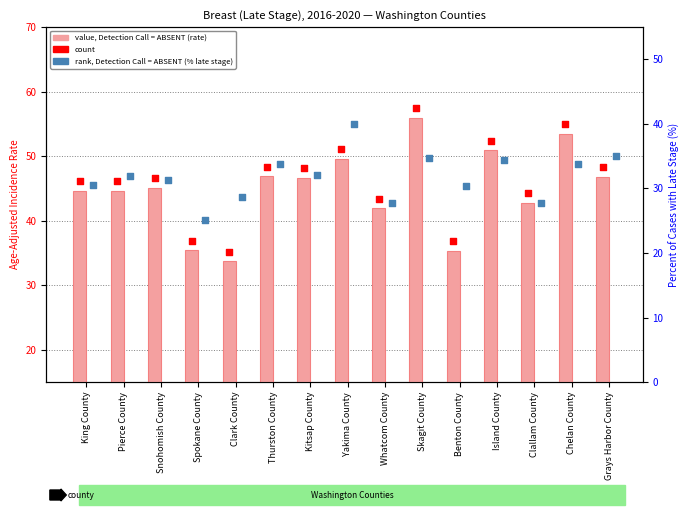

Is the value of Percent of Cases with Late Stage at Thurston County greater than the value of Average Annual Count (marker) at Chelan County?

No